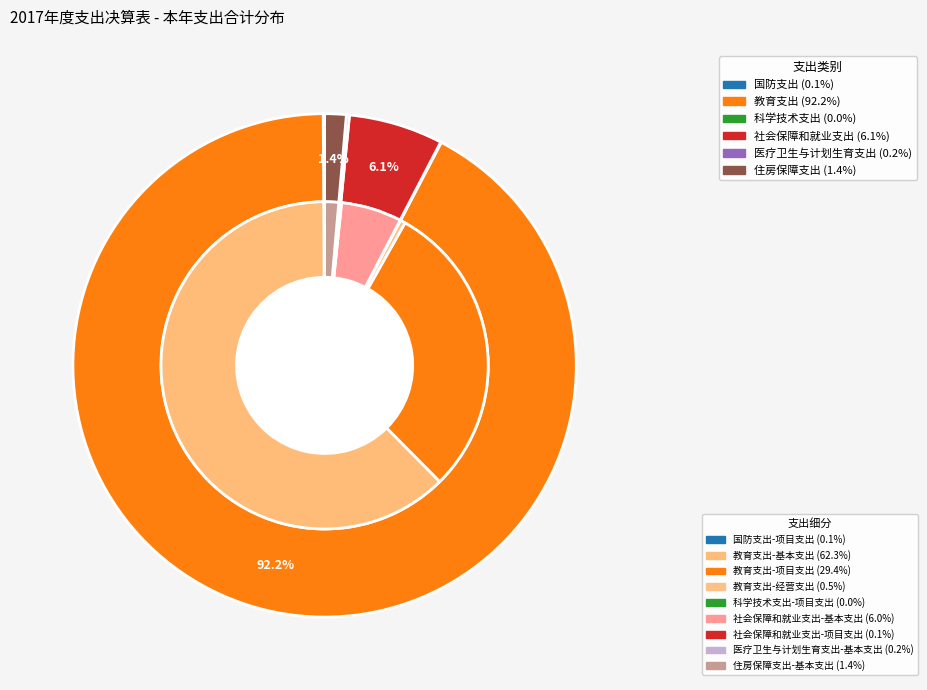

To the nearest percent, what is the combined percentage of 科学技术支出 and 住房保障支出?

1%